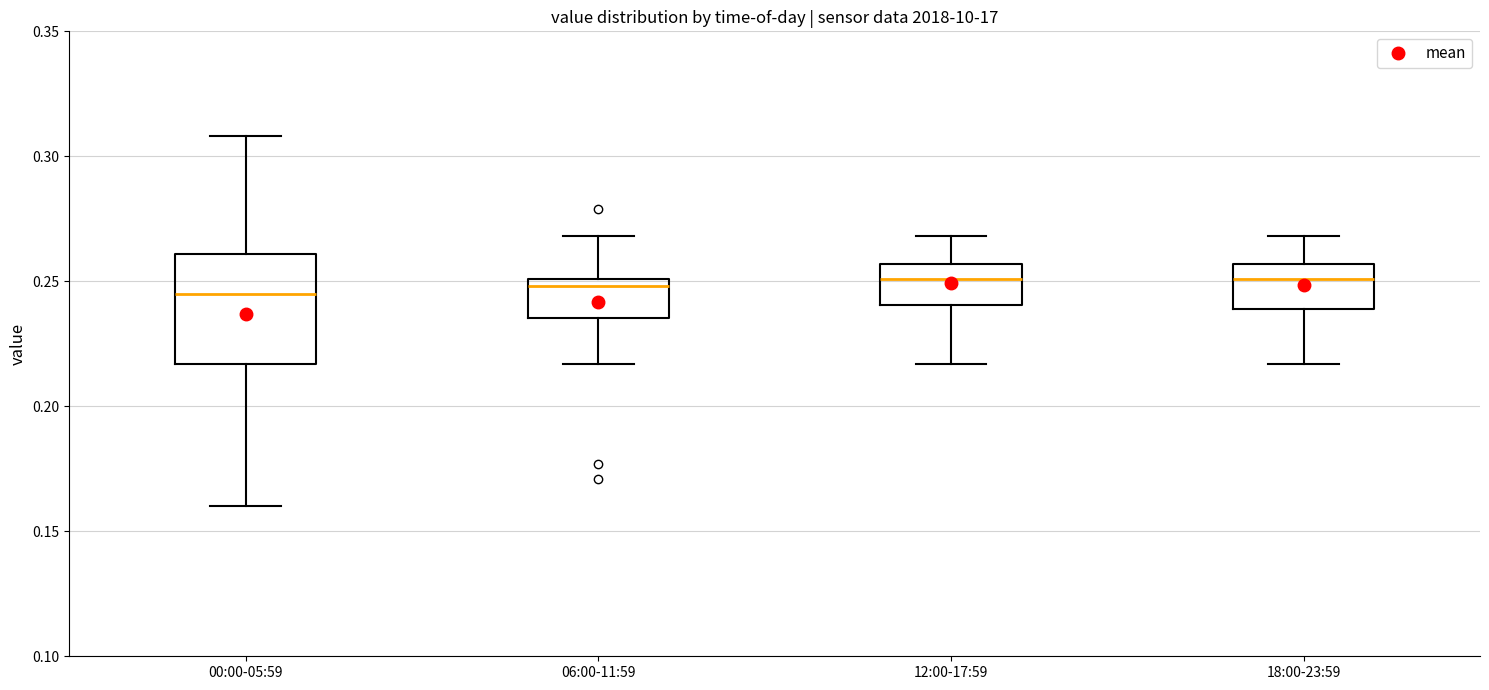

Which box is the tallest, from its lower edge to its upper edge?

00:00-05:59